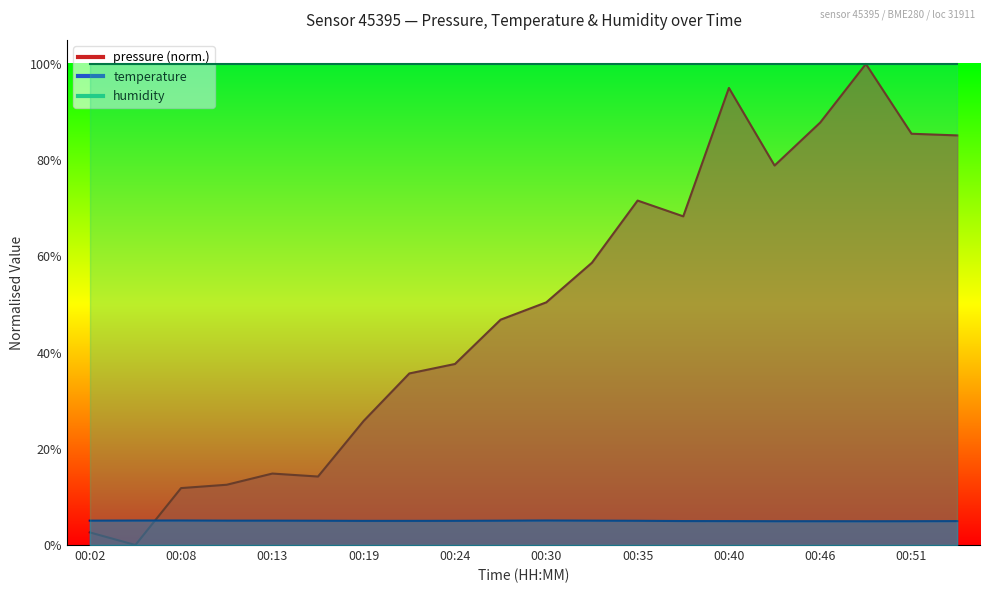

True or false: temperature and pressure intersect in this chart.

True